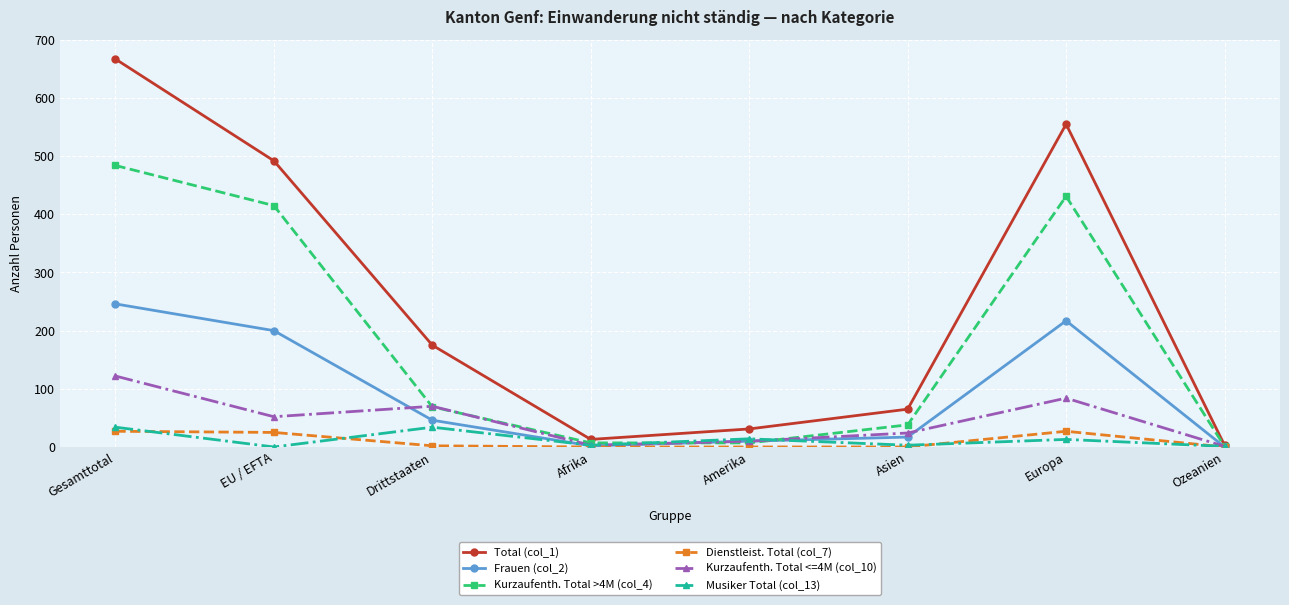

Which category has the highest value across all series?

Gesamttotal